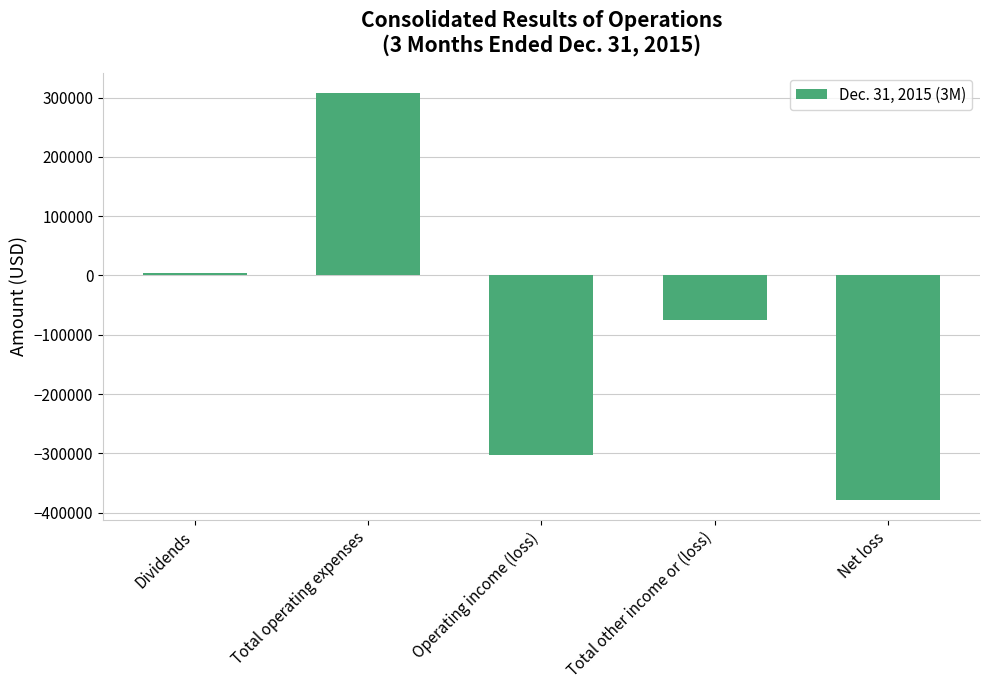

Rank the categories by value from highest to lowest.

Total operating expenses, Dividends, Total other income or (loss), Operating income (loss), Net loss